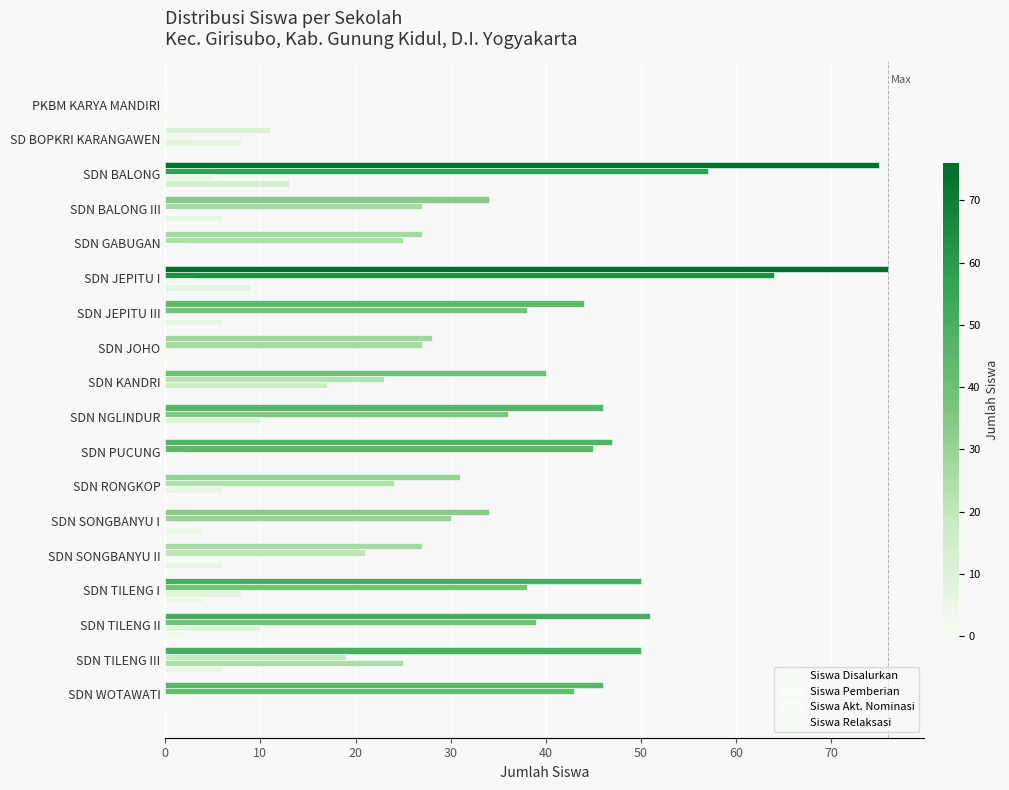

Reading left to right, extract all data points from this chart.

Siswa Disalurkan: 1	11	75	34	27	76	44	28	40	46	47	31	34	27	50	51	50	46
Siswa Pemberian: 0	3	57	27	25	64	38	27	23	36	45	24	30	21	38	39	19	43
Siswa Akt. Nominasi: 0	8	5	1	2	3	0	0	17	10	2	6	0	0	8	10	25	1
Siswa Relaksasi: 1	0	13	6	0	9	6	1	0	0	0	1	4	6	4	2	6	2